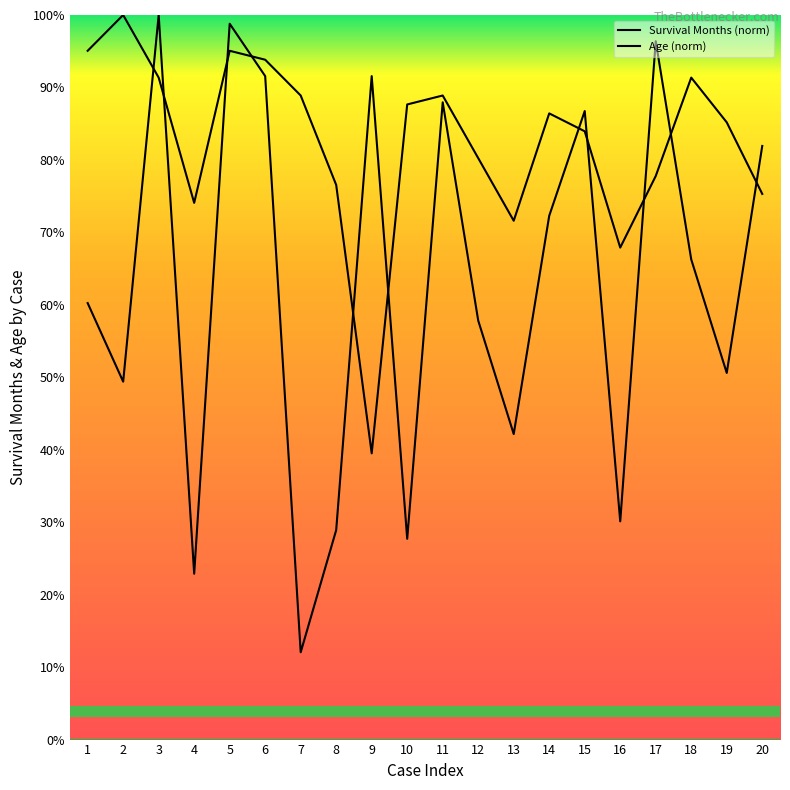

Reading left to right, list all the values displayed in this chart.

Survival Months (norm): 1=60.2	2=49.4	3=100.0	4=22.9	5=98.8	6=91.6	7=12.0	8=28.9	9=91.6	10=27.7	11=88.0	12=57.8	13=42.2	14=72.3	15=86.7	16=30.1	17=96.4	18=66.3	19=50.6	20=81.9
Age (norm): 1=95.1	2=100.0	3=91.4	4=74.1	5=95.1	6=93.8	7=88.9	8=76.5	9=39.5	10=87.7	11=88.9	12=80.2	13=71.6	14=86.4	15=84.0	16=67.9	17=77.8	18=91.4	19=85.2	20=75.3